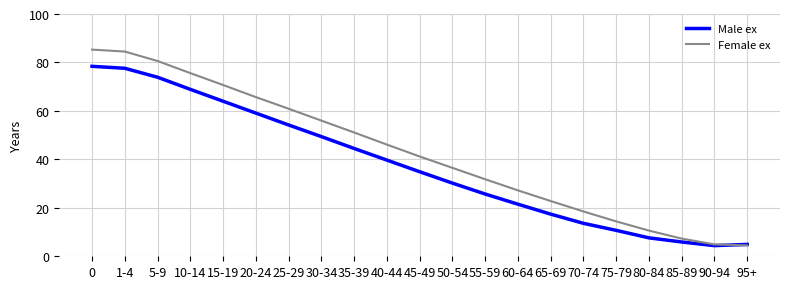

Which series has the largest total across all categories?

Female ex